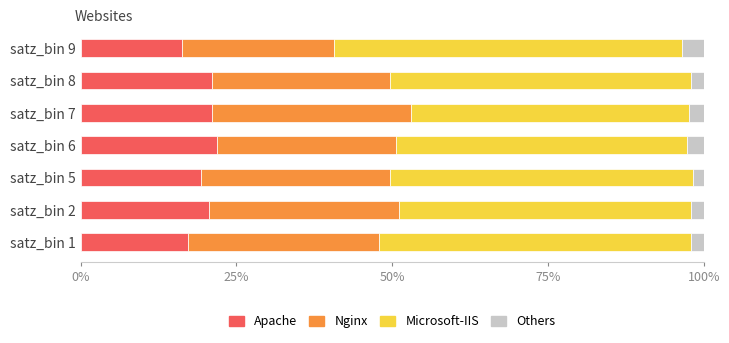

What is the total value across all series at satz_bin 6?

100.0